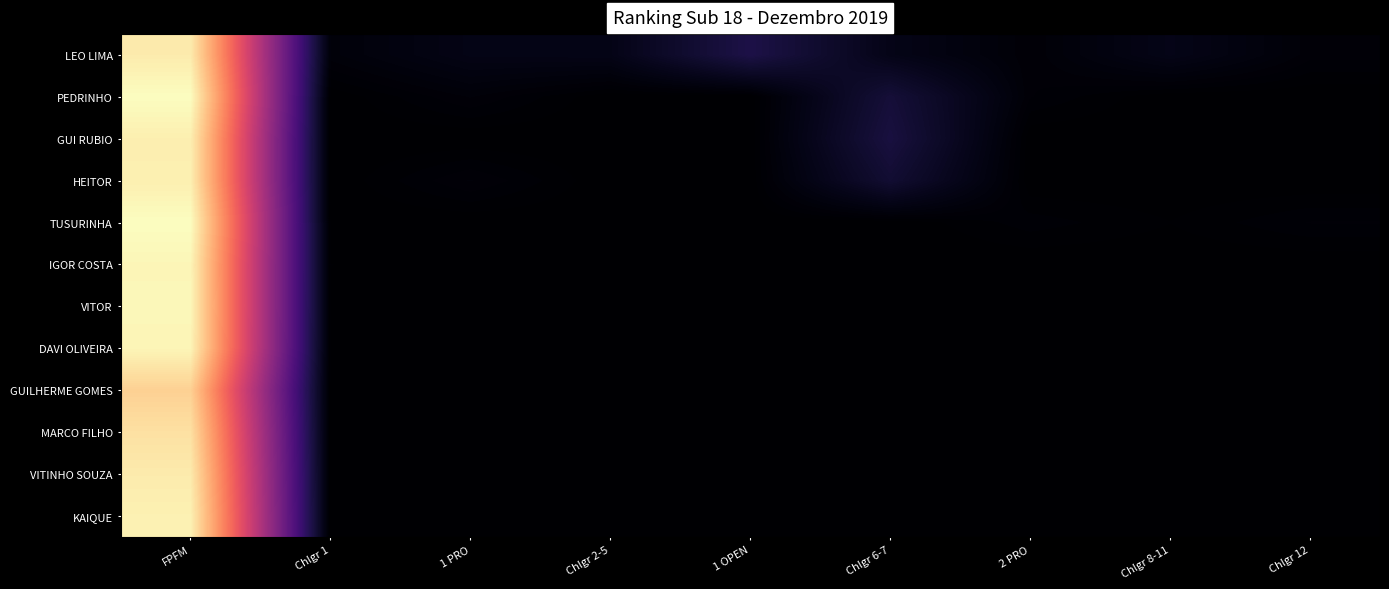

Which has a higher value, Chlgr 2-5 or 2 PRO?

Chlgr 2-5